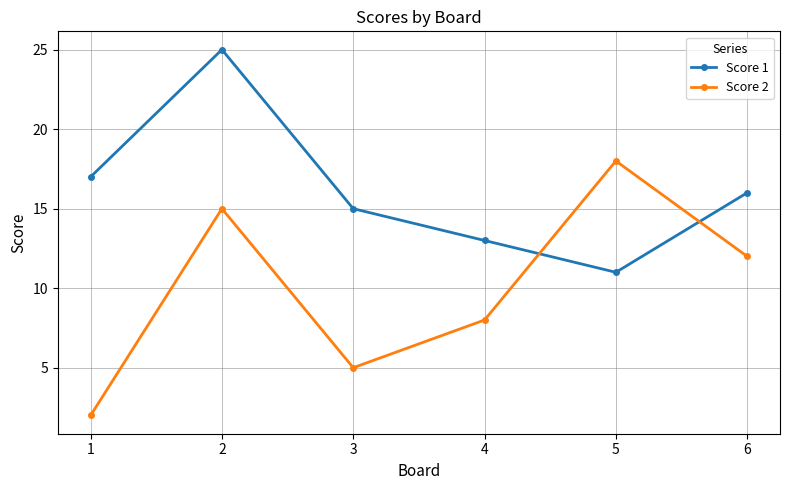

What is the sum of the Score 1 values at 1 and 6?

33